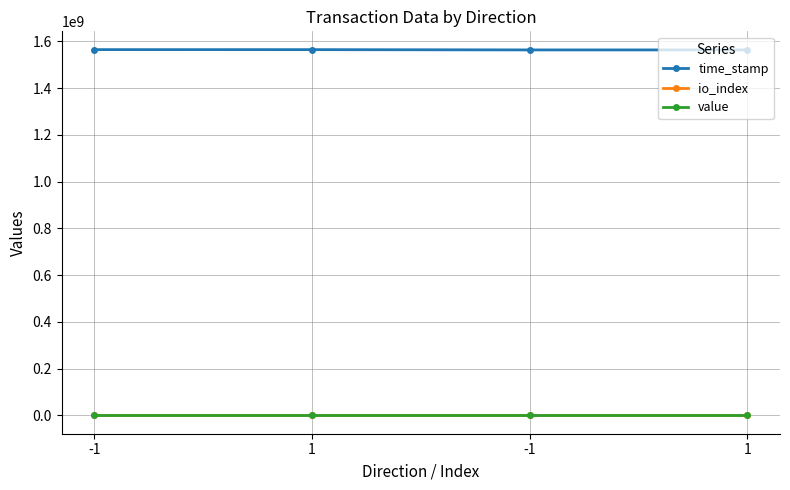

What is the maximum value for time_stamp?

1564447981.0